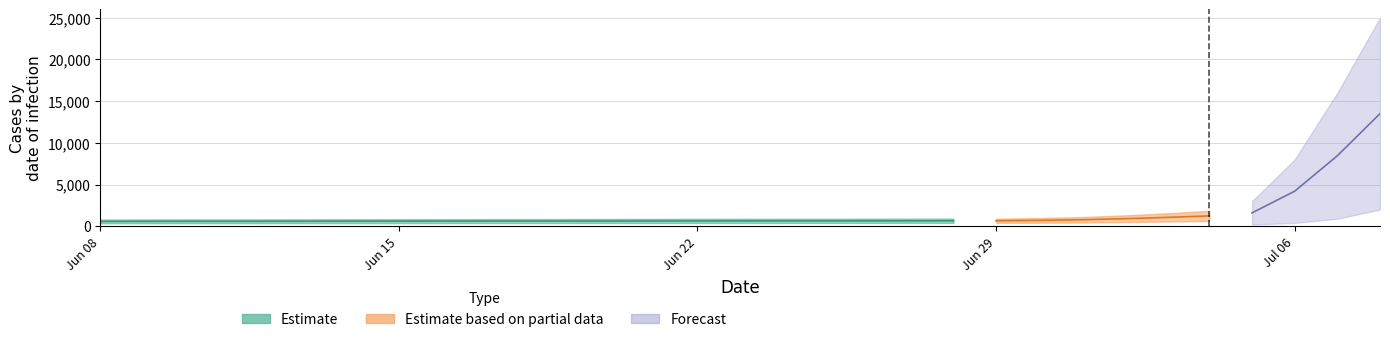

True or false: Estimate_low and Estimate_high intersect in this chart.

False